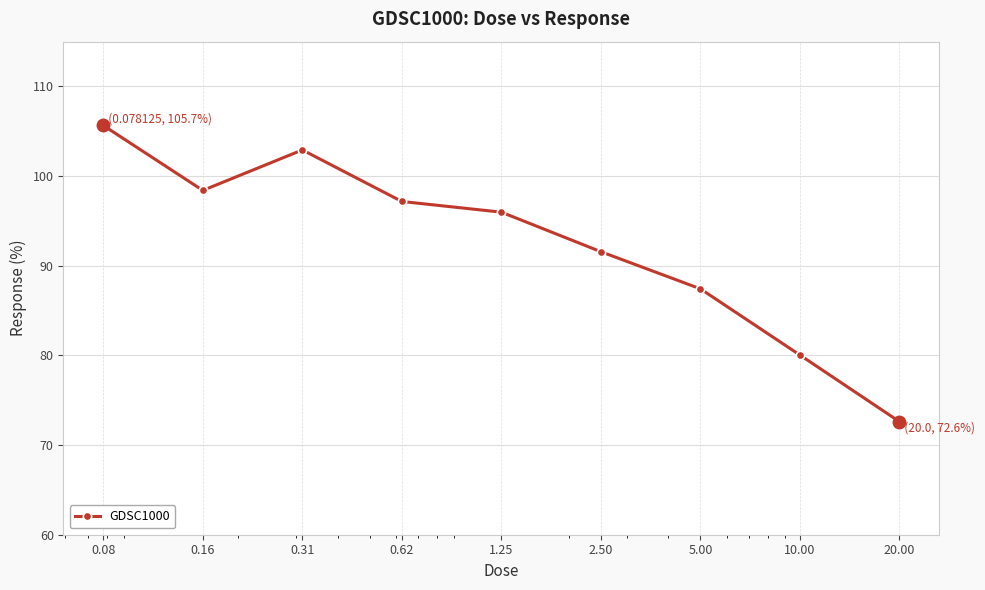

What is the value of the 3rd point from the left?

102.9